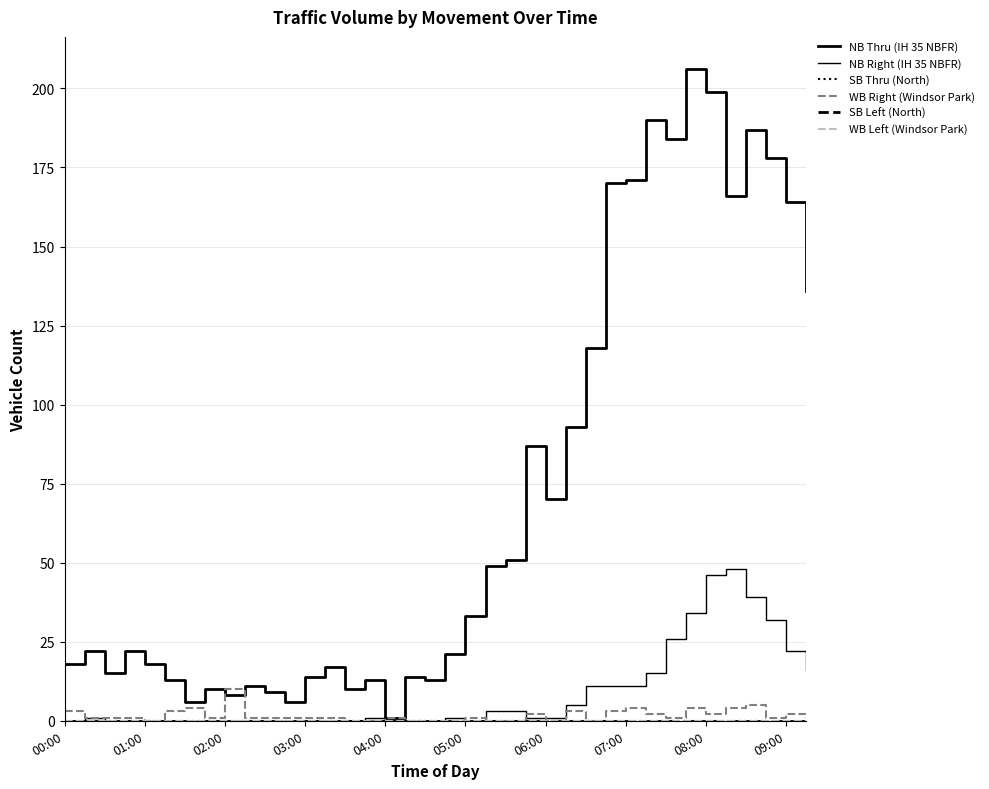

Does the chart have visible grid lines?

Yes